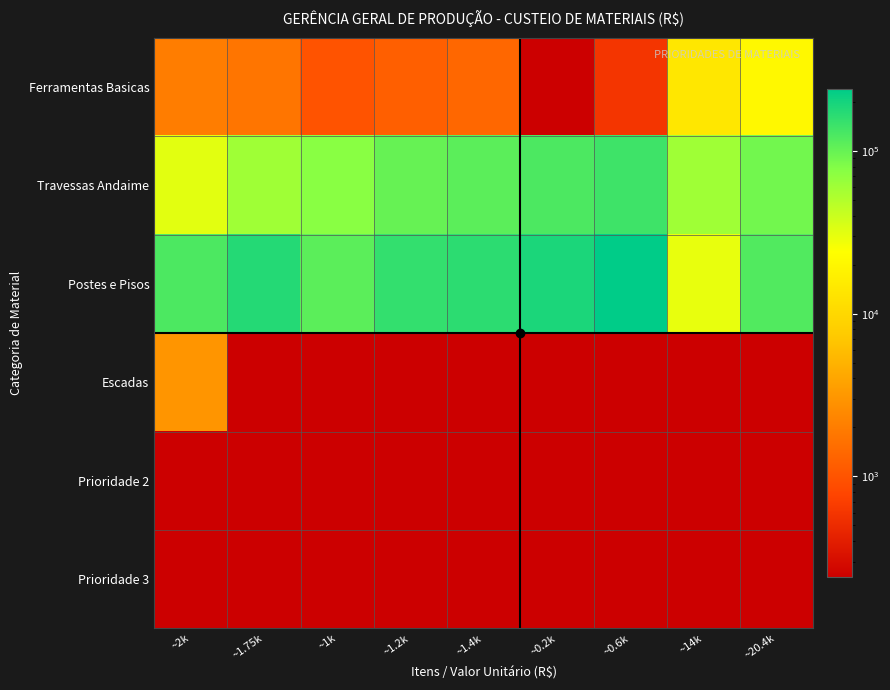

Which series has the largest total across all categories?

Postes e Pisos